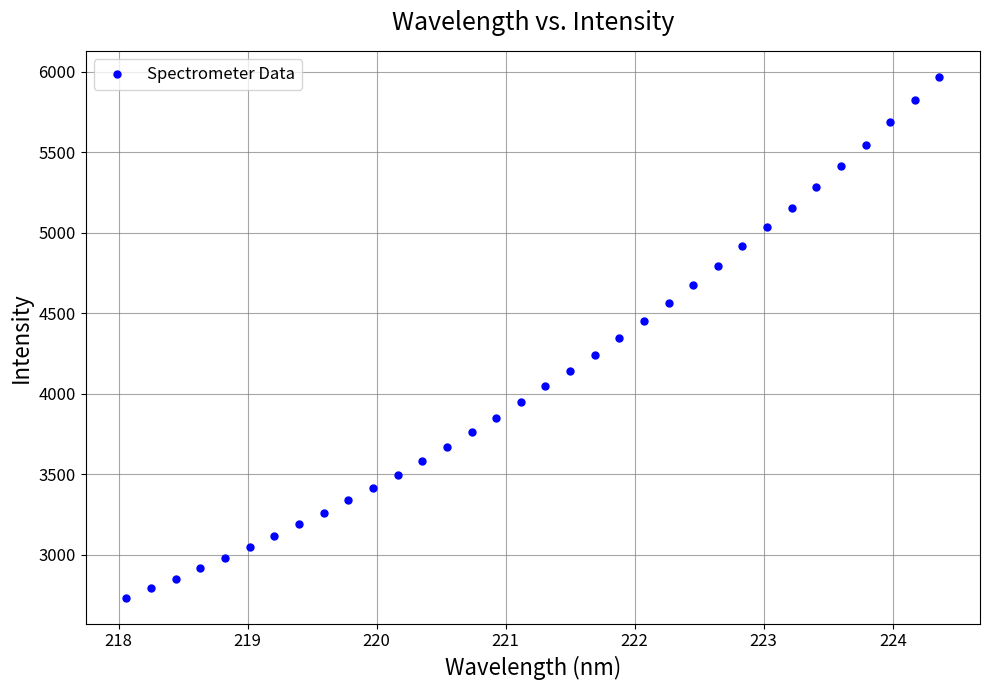

What is the range of Y values (max minus min)?

3233.8